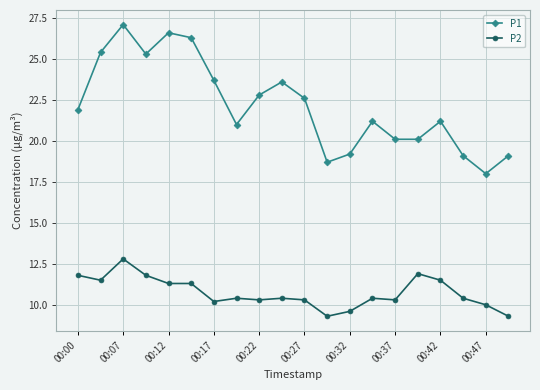

True or false: P2 has more than 1 points higher than both neighbors.

True